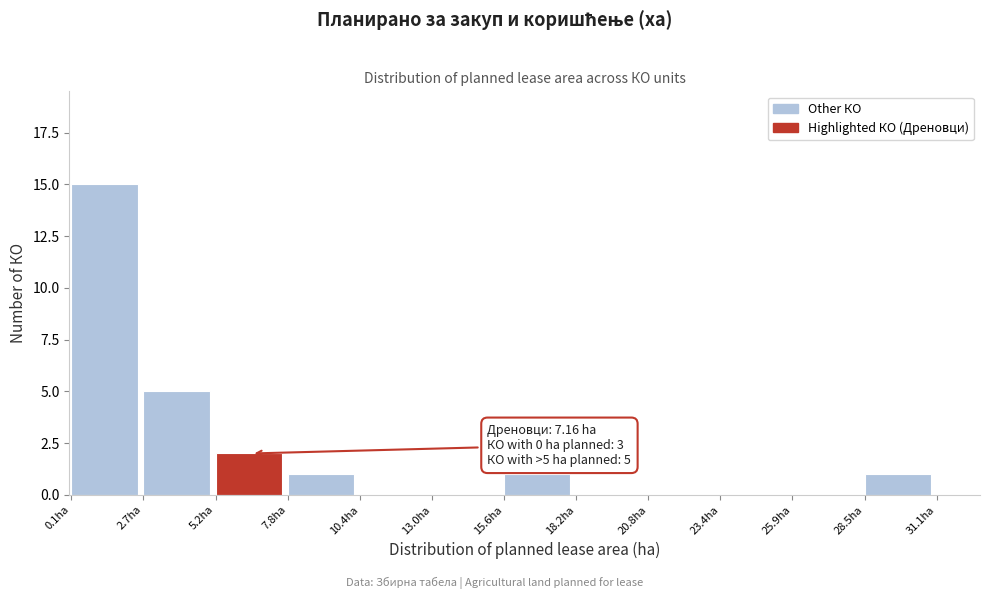

Which range on the x-axis has the tallest bar?

0.0 to 2.5